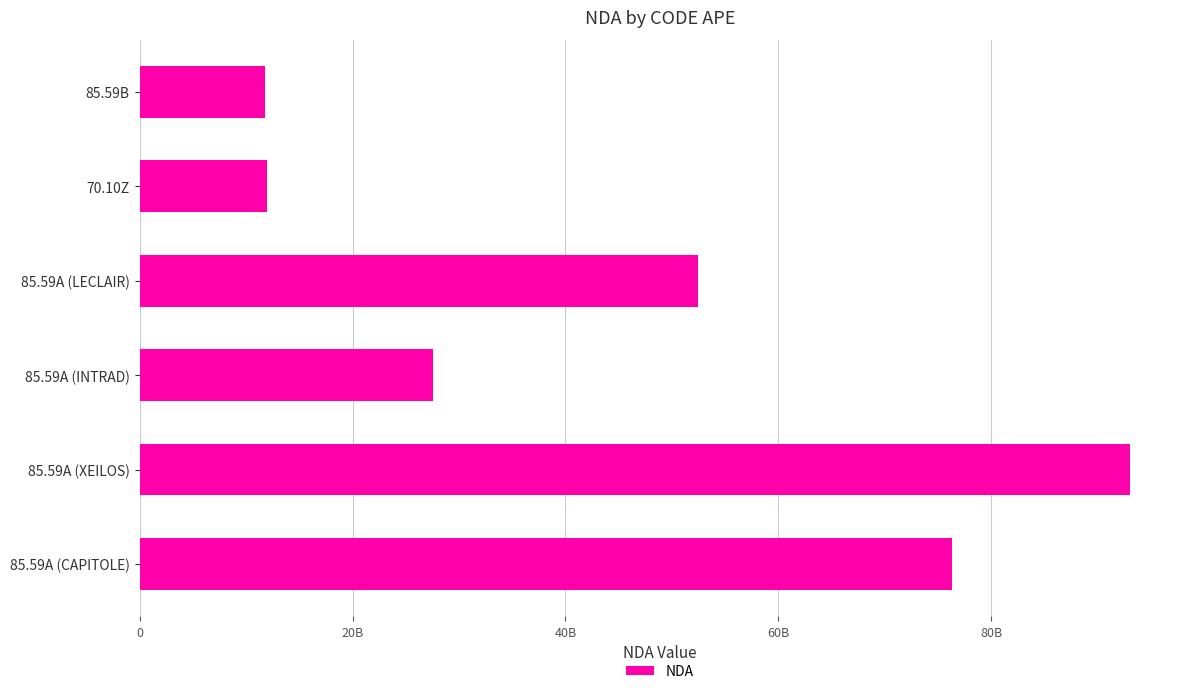

What is the difference between the maximum and minimum values?

81310325931